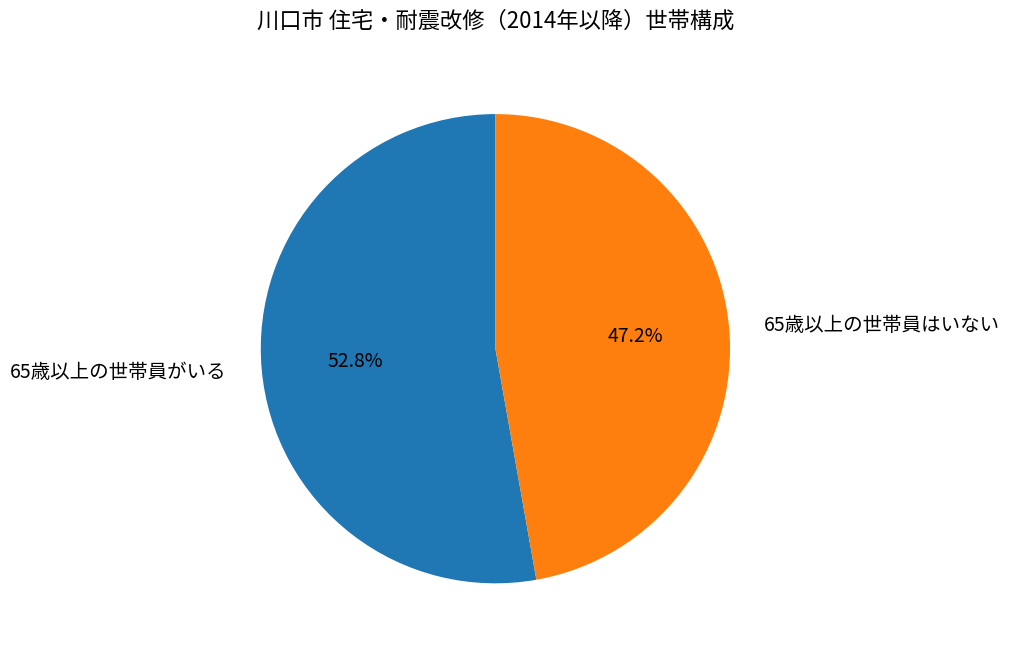

Does 65歳以上の世帯員はいない represent more than half of the total?

No